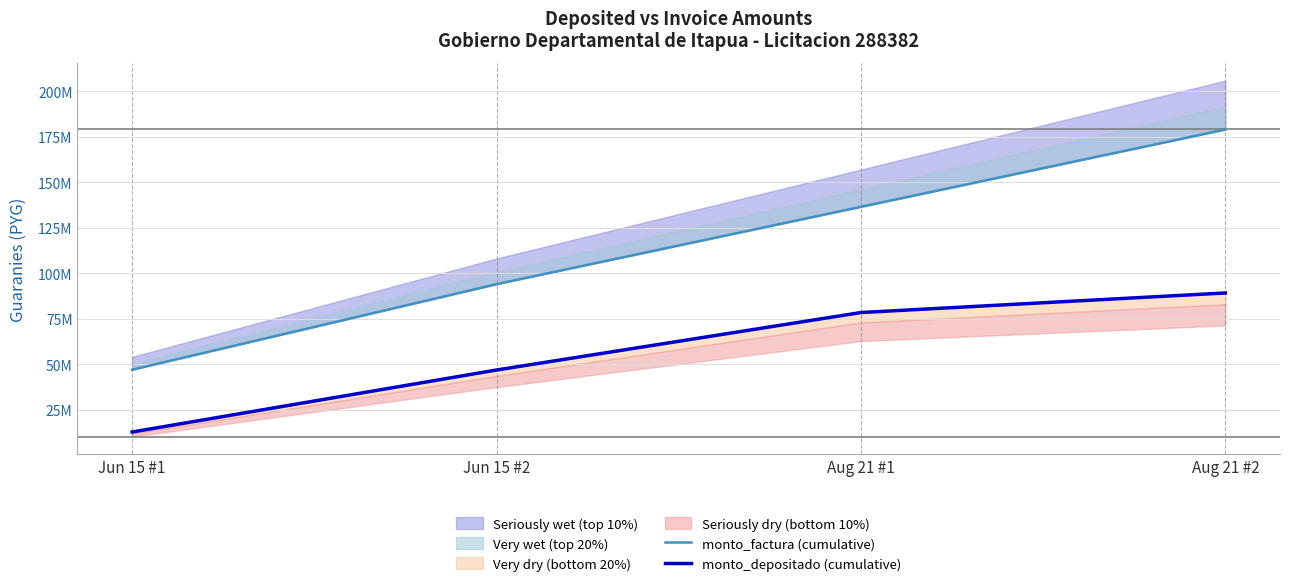

Which category has the highest value across all series?

Aug 21 #2